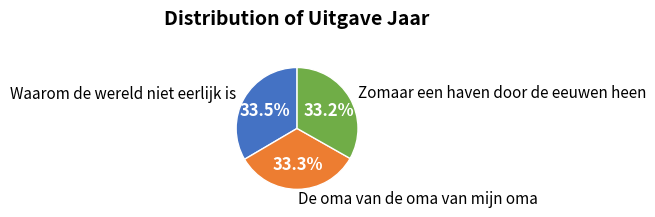

Is it true that Waarom de wereld niet eerlijk is is 40% of the pie?

False